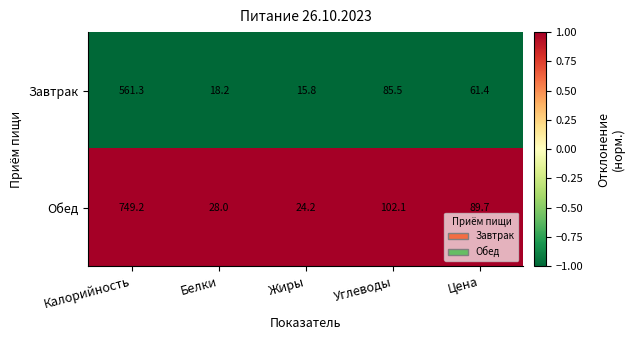

At which label does Завтрак reach its peak?

Калорийность